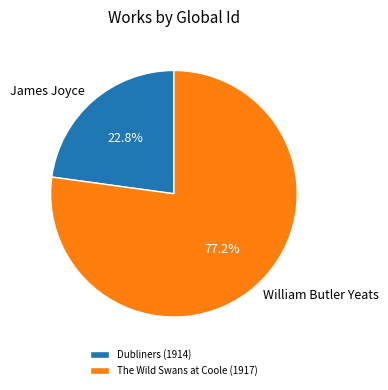

How much of the chart is everything except The Wild Swans at Coole (1917)?

22.8%